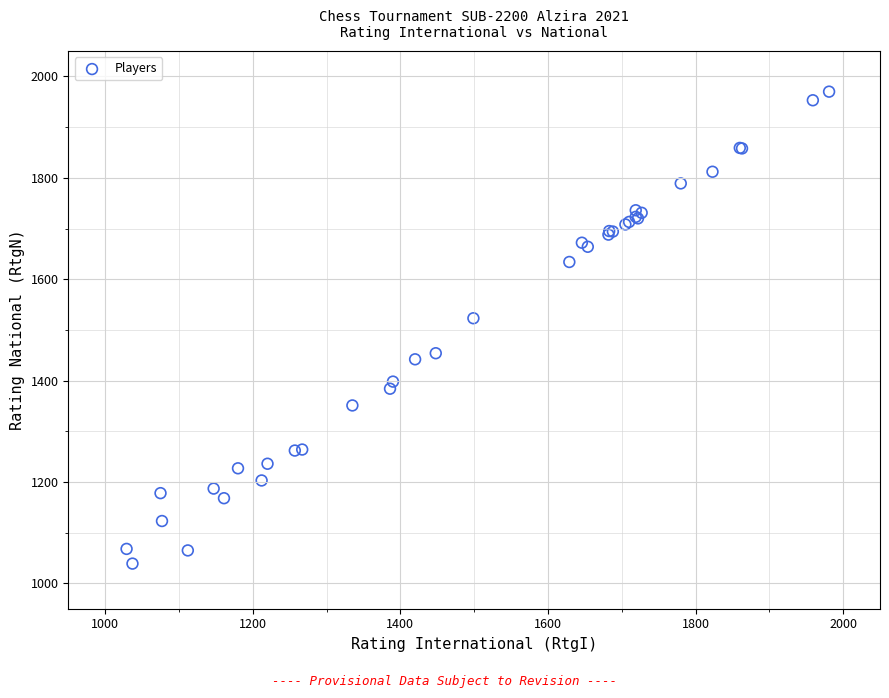

What Y value in the scatter plot is closest to 1504?

1523